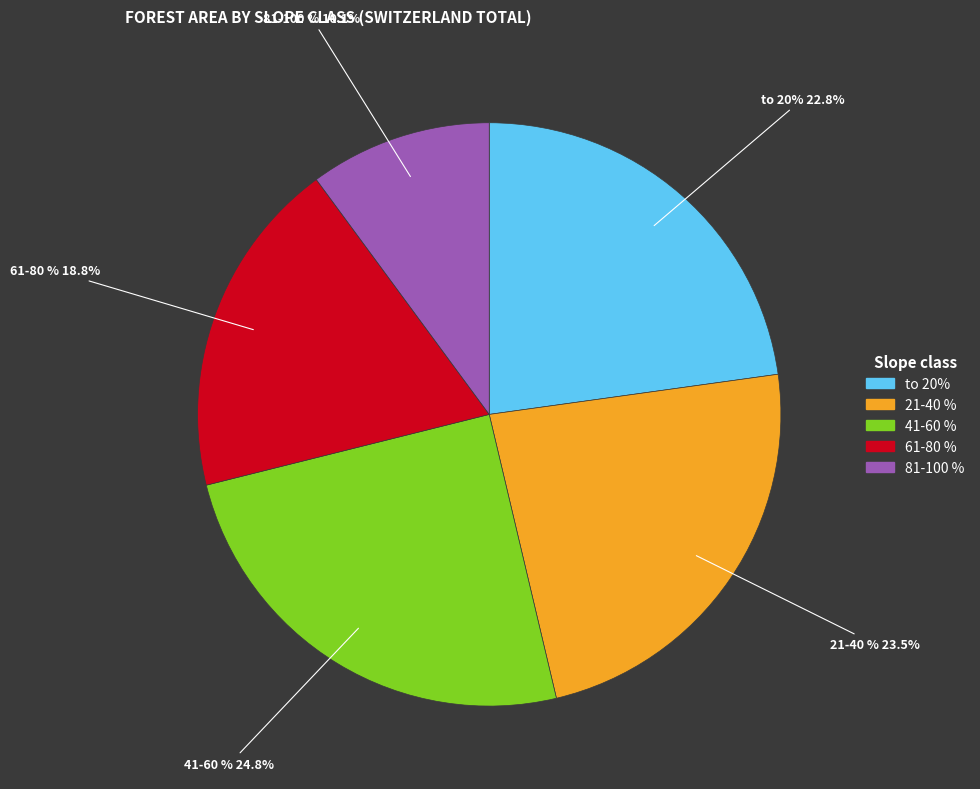

What is the ratio of the value at 81-100 % to the value at 21-40 %?

0.4